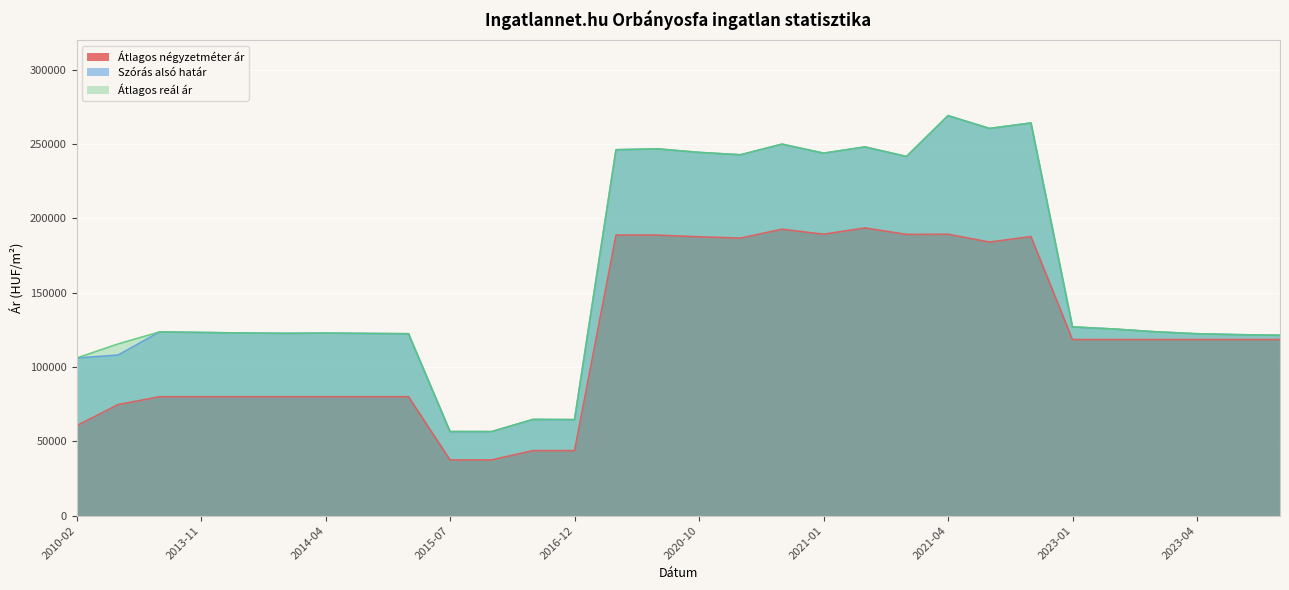

Which has a higher value, 2023-05 or 2016-11?

2023-05